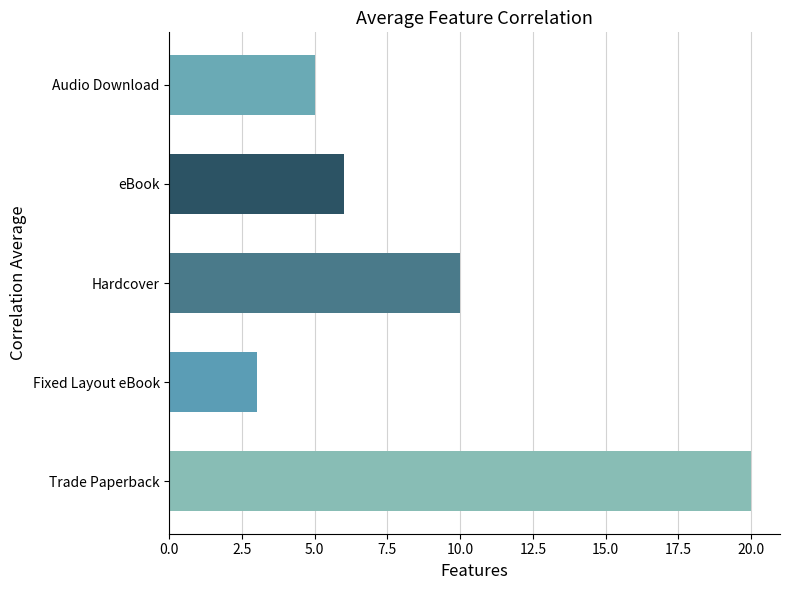

Rank the categories by value from highest to lowest.

Trade Paperback, Hardcover, eBook, Audio Download, Fixed Layout eBook